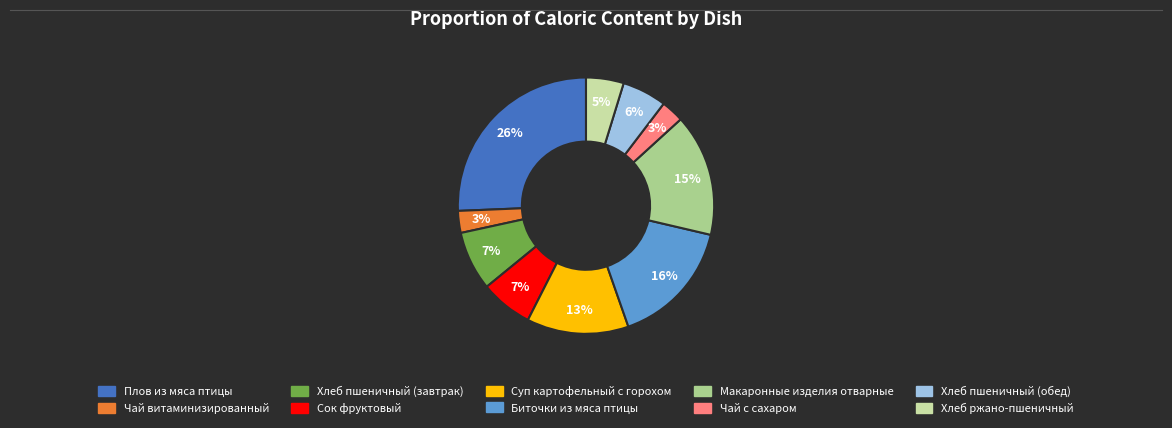

What is the largest slice in the pie chart?

Плов из мяса птицы